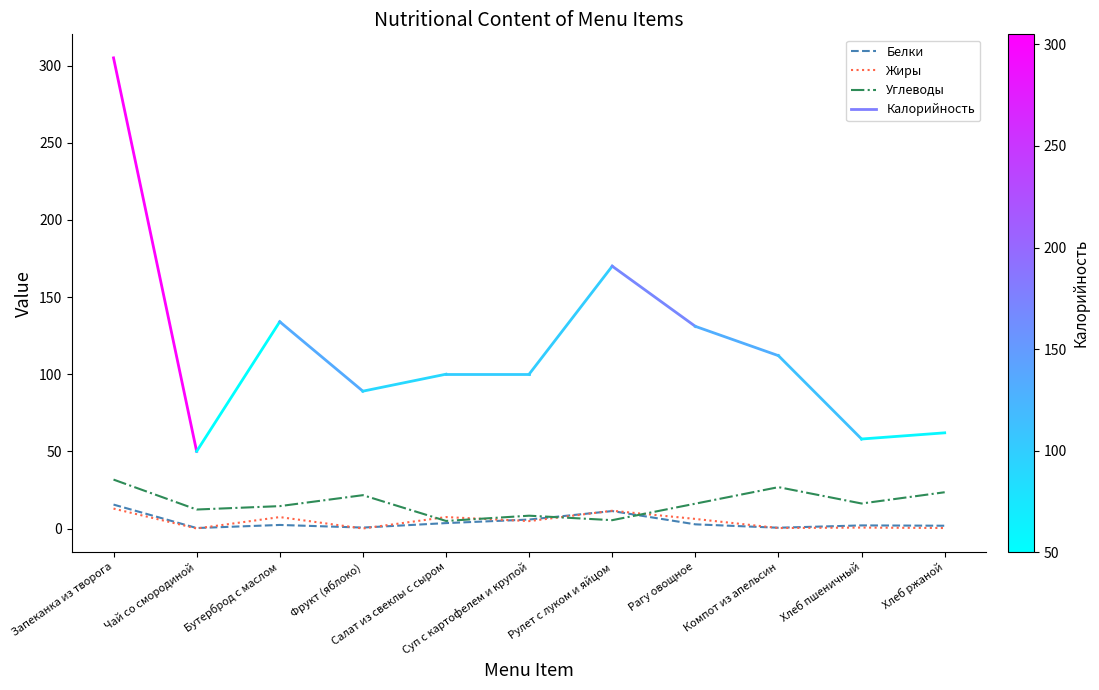

What is the maximum value for Белки?

15.5